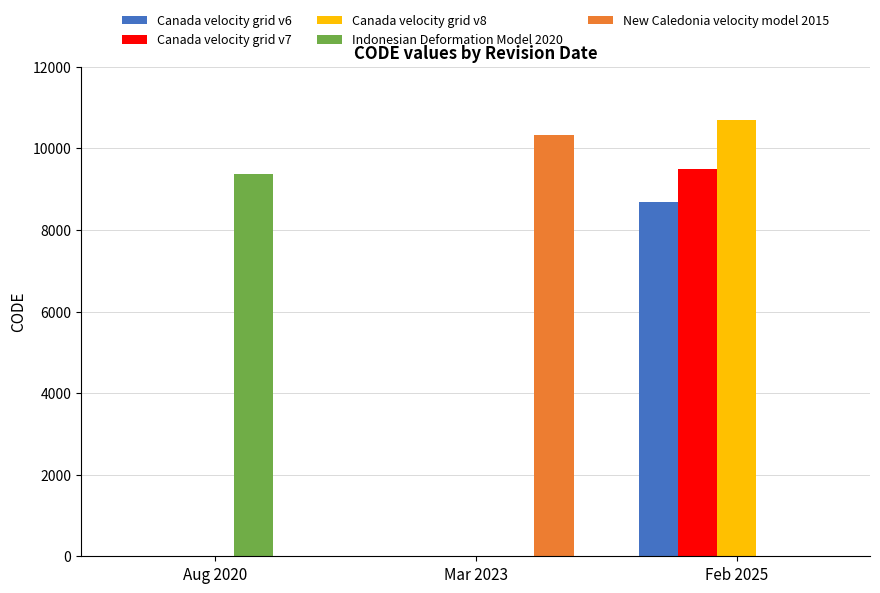

True or false: Indonesian Deformation Model 2020 has a value of 0 at Mar 2023.

True